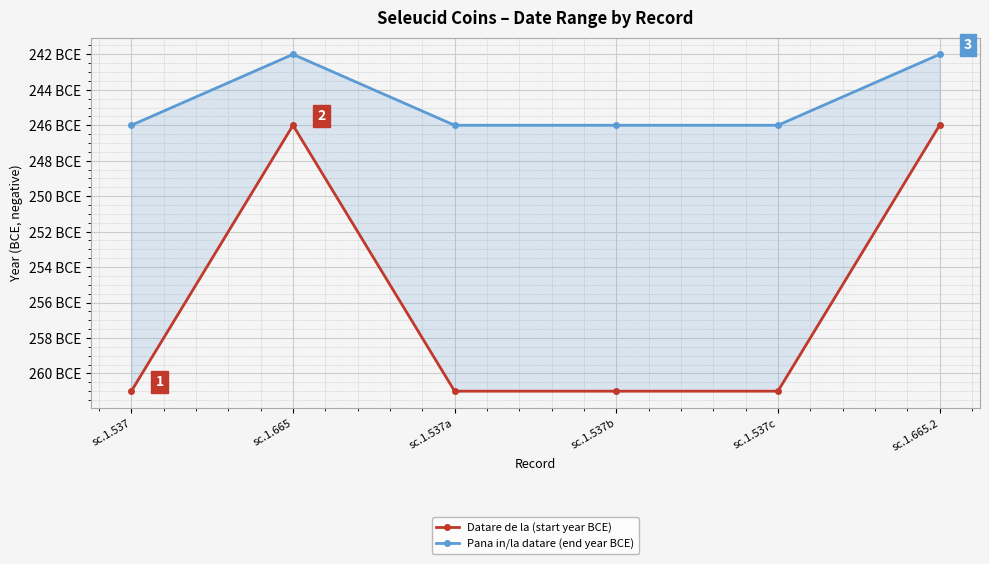

Which series has the largest total across all categories?

Pana in/la datare (end year BCE)